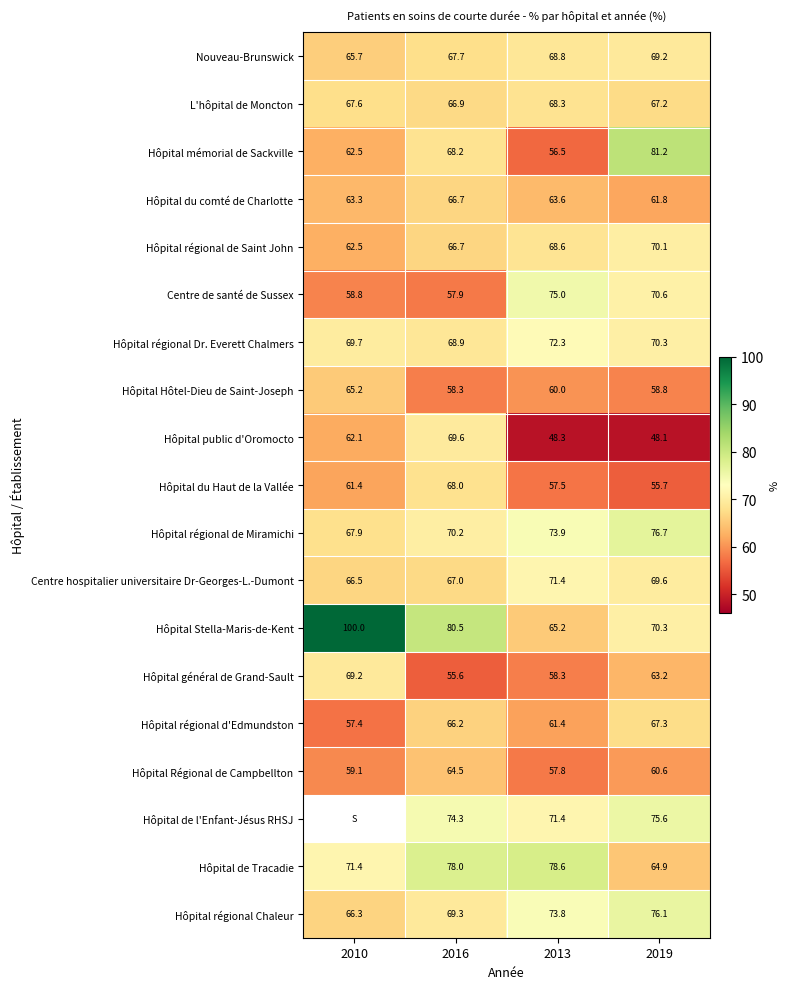

What is the sum of the Hôpital du Haut de la Vallée values at 2019 and 2016?

123.7